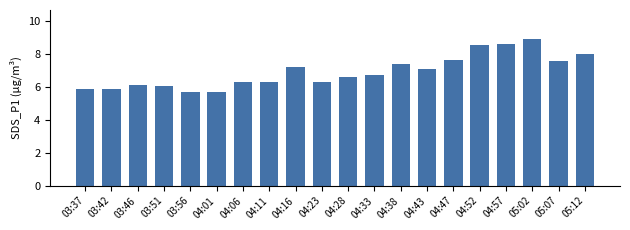

What is the greatest value displayed?

8.9